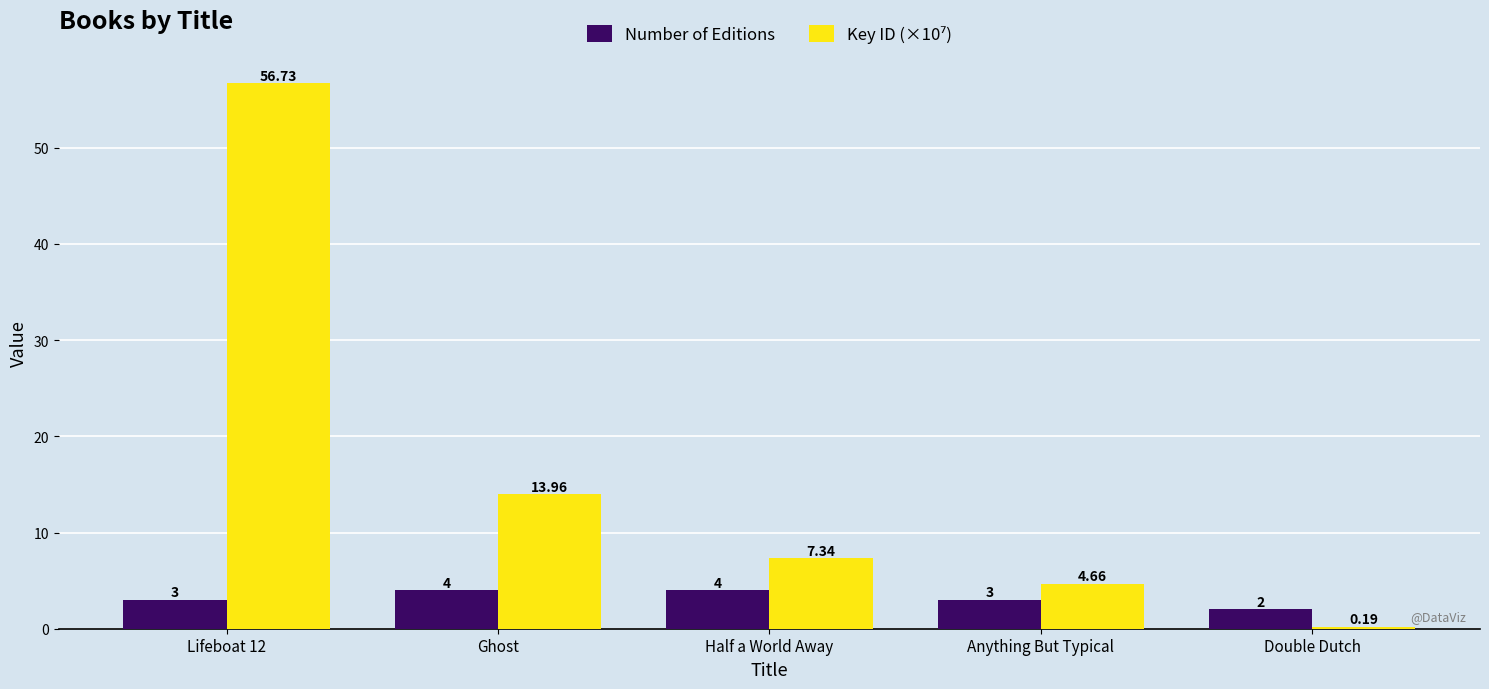

What is the total value across all series at Double Dutch?

2.2